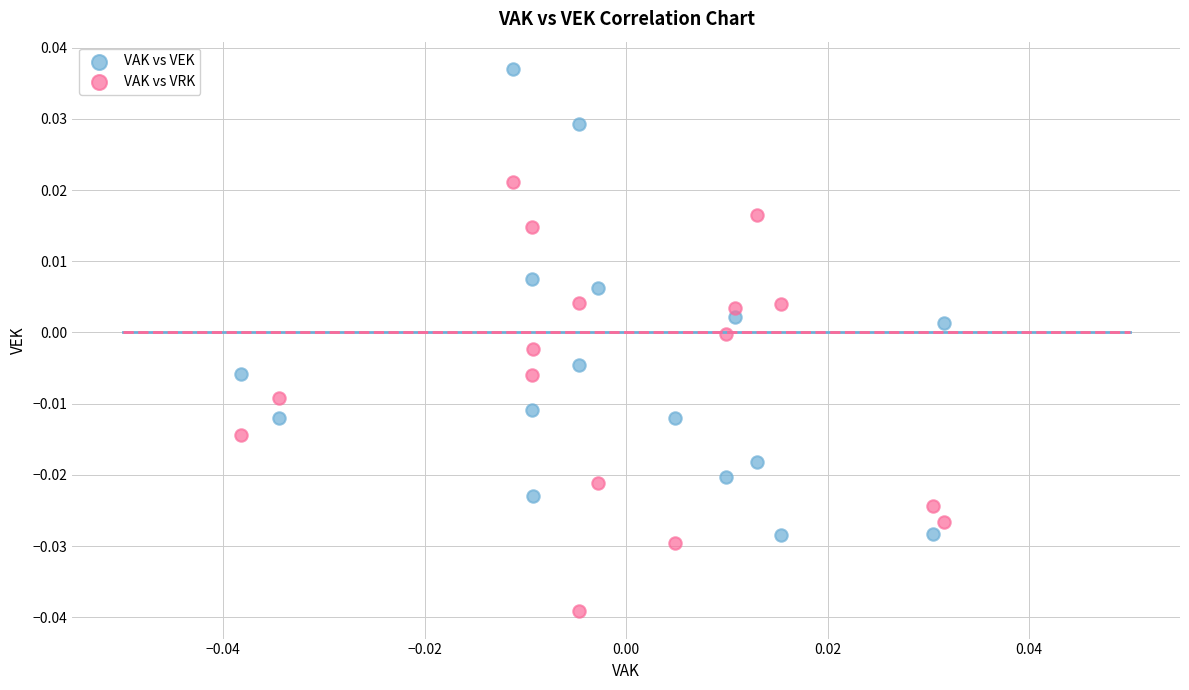

Which series contains the lowest Y value?

VAK vs VRK